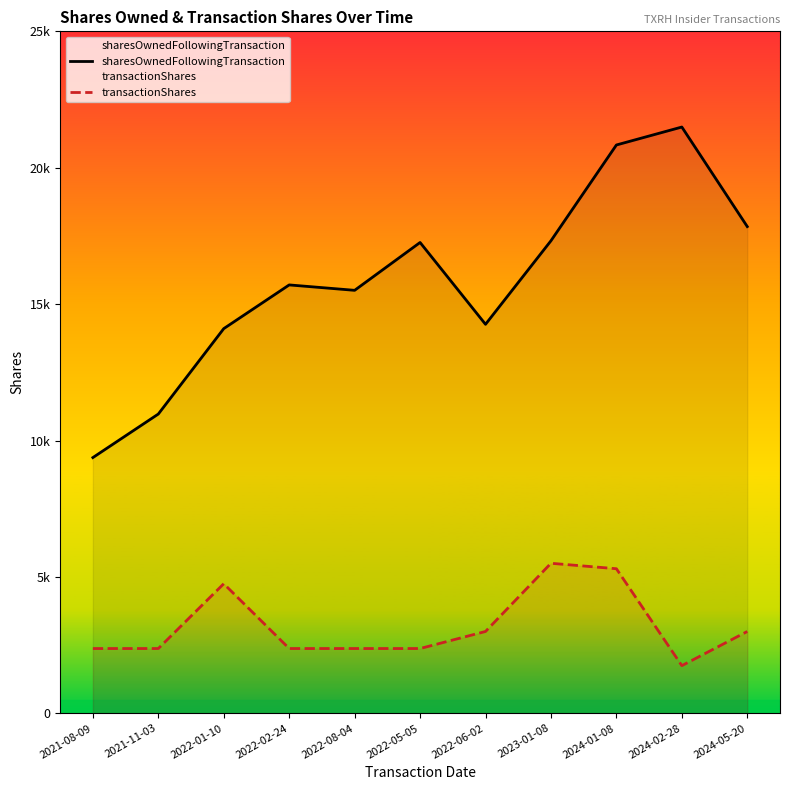

Reading left to right, extract all data points from this chart.

sharesOwnedFollowingTransaction: 9375	10971	14102	15704	15506	17260	14260	17323	20834	21492	17842
transactionShares: 2375	2375	4750	2375	2375	2375	3000	5500	5300	1747	3000